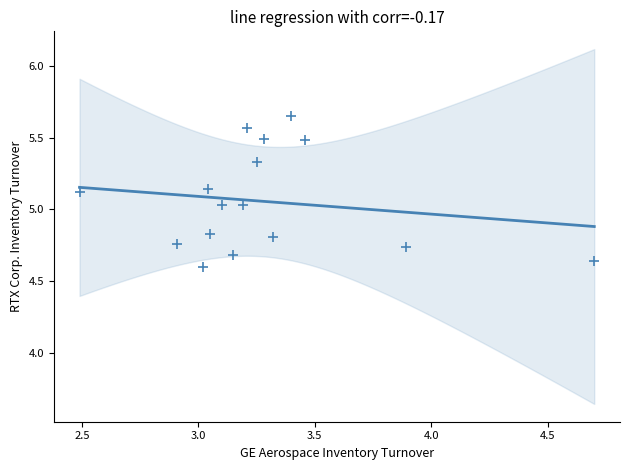

What is the range of X values (max minus min)?

2.2